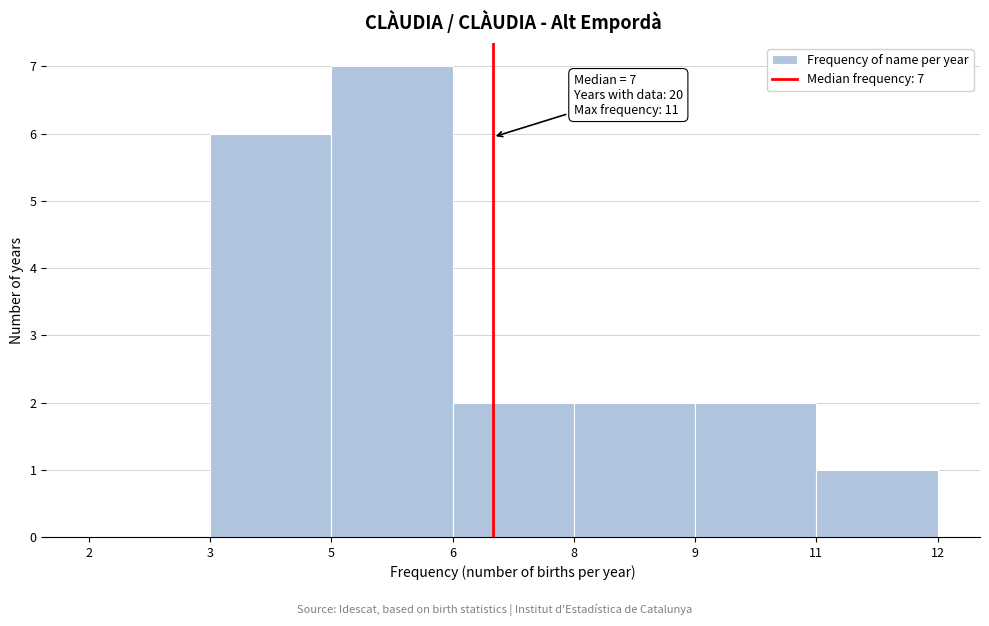

Reading right to left, extract all data points from this chart.

11=1	9=2	8=2	6=2	5=7	3=6	2=0